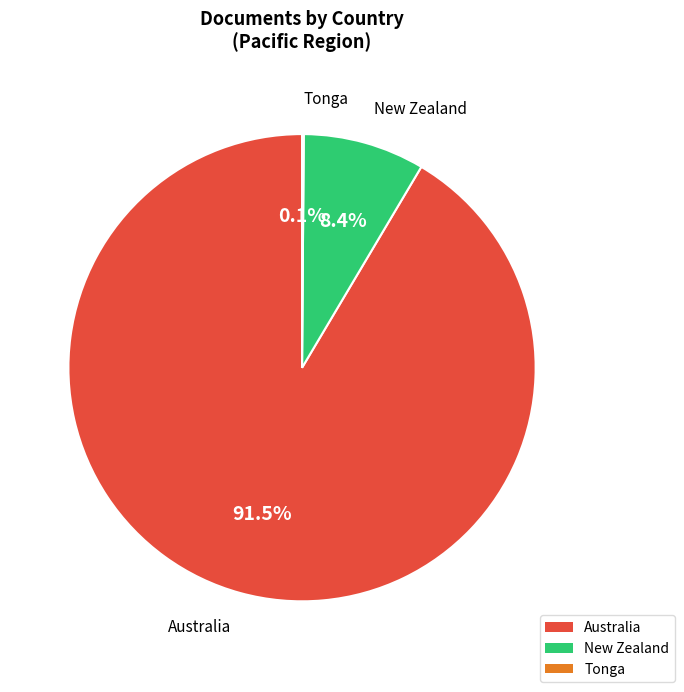

Combined, do New Zealand and Australia account for over 50%?

Yes